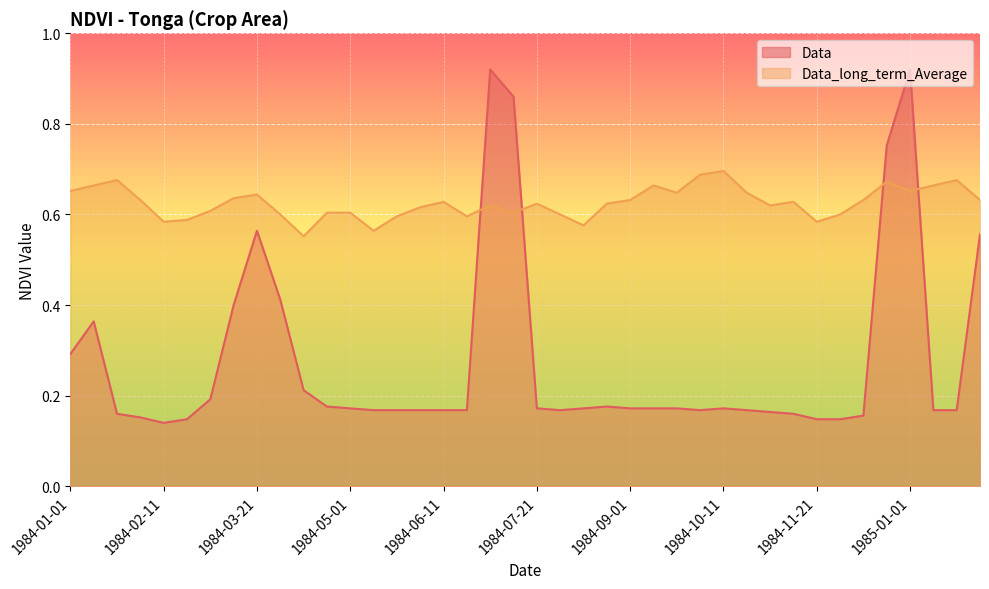

Reading left to right, list all the values displayed in this chart.

Data: 1984-01-01=0.3	1984-01-11=0.4	1984-01-21=0.2	1984-02-01=0.2	1984-02-11=0.1	1984-02-21=0.1	1984-03-01=0.2	1984-03-11=0.4	1984-03-21=0.6	1984-04-01=0.4	1984-04-11=0.2	1984-04-21=0.2	1984-05-01=0.2	1984-05-11=0.2	1984-05-21=0.2	1984-06-01=0.2	1984-06-11=0.2	1984-06-21=0.2	1984-07-01=0.9	1984-07-11=0.9	1984-07-21=0.2	1984-08-01=0.2	1984-08-11=0.2	1984-08-21=0.2	1984-09-01=0.2	1984-09-11=0.2	1984-09-21=0.2	1984-10-01=0.2	1984-10-11=0.2	1984-10-21=0.2	1984-11-01=0.2	1984-11-11=0.2	1984-11-21=0.1	1984-12-01=0.1	1984-12-11=0.2	1984-12-21=0.8	1985-01-01=0.9	1985-01-11=0.2	1985-01-21=0.2	1985-02-01=0.6
Data_long_term_Average: 1984-01-01=0.7	1984-01-11=0.7	1984-01-21=0.7	1984-02-01=0.6	1984-02-11=0.6	1984-02-21=0.6	1984-03-01=0.6	1984-03-11=0.6	1984-03-21=0.6	1984-04-01=0.6	1984-04-11=0.6	1984-04-21=0.6	1984-05-01=0.6	1984-05-11=0.6	1984-05-21=0.6	1984-06-01=0.6	1984-06-11=0.6	1984-06-21=0.6	1984-07-01=0.6	1984-07-11=0.6	1984-07-21=0.6	1984-08-01=0.6	1984-08-11=0.6	1984-08-21=0.6	1984-09-01=0.6	1984-09-11=0.7	1984-09-21=0.6	1984-10-01=0.7	1984-10-11=0.7	1984-10-21=0.6	1984-11-01=0.6	1984-11-11=0.6	1984-11-21=0.6	1984-12-01=0.6	1984-12-11=0.6	1984-12-21=0.7	1985-01-01=0.7	1985-01-11=0.7	1985-01-21=0.7	1985-02-01=0.6